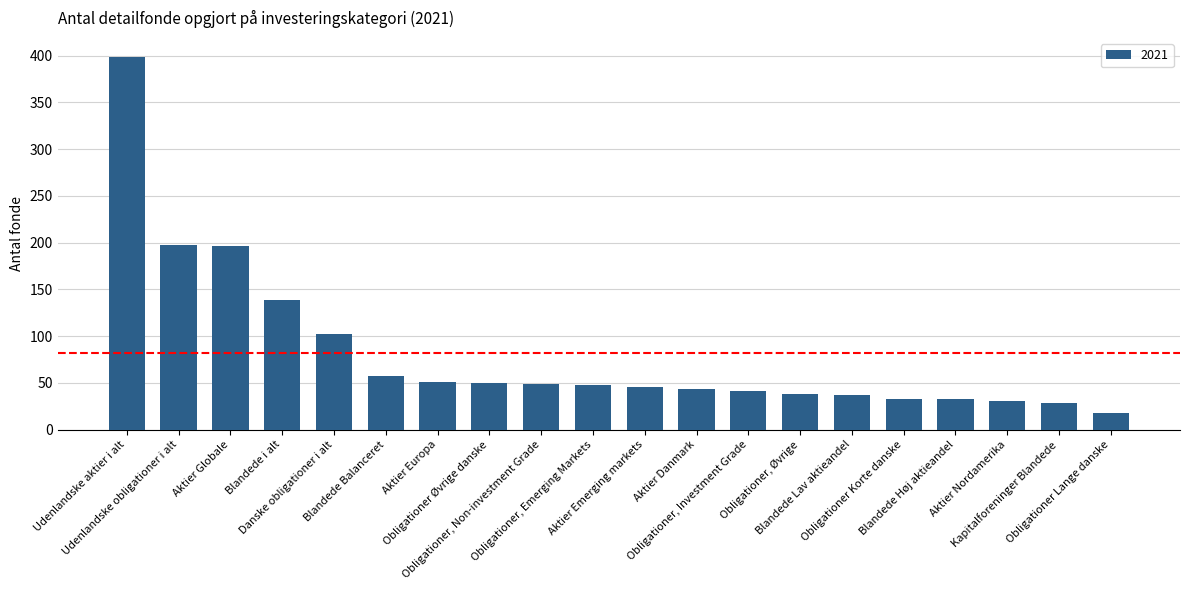

What is the sum of all values?

1635